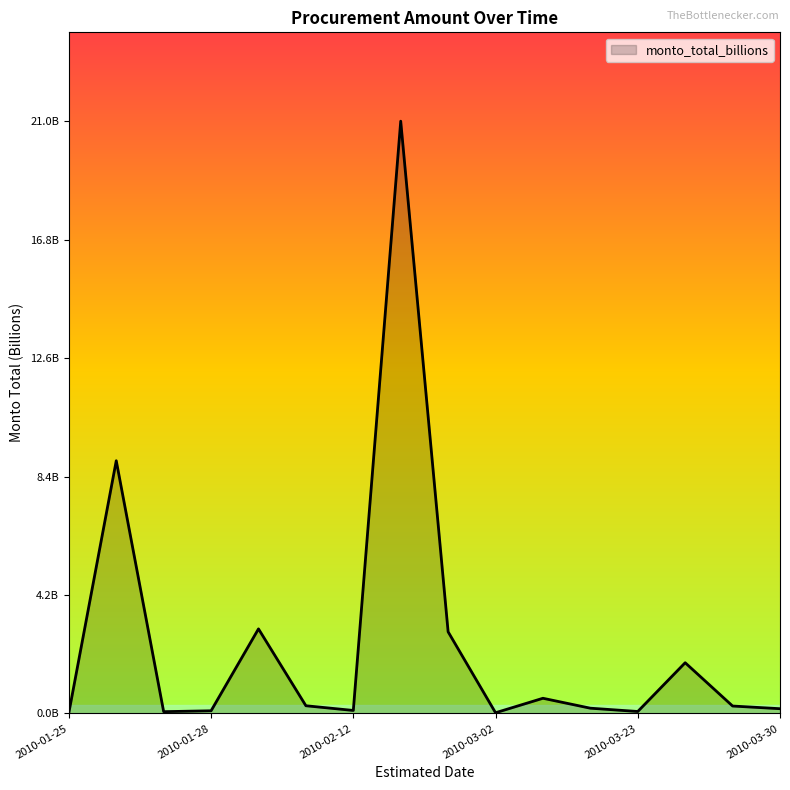

Is this an area chart (filled region under the line)?

Yes